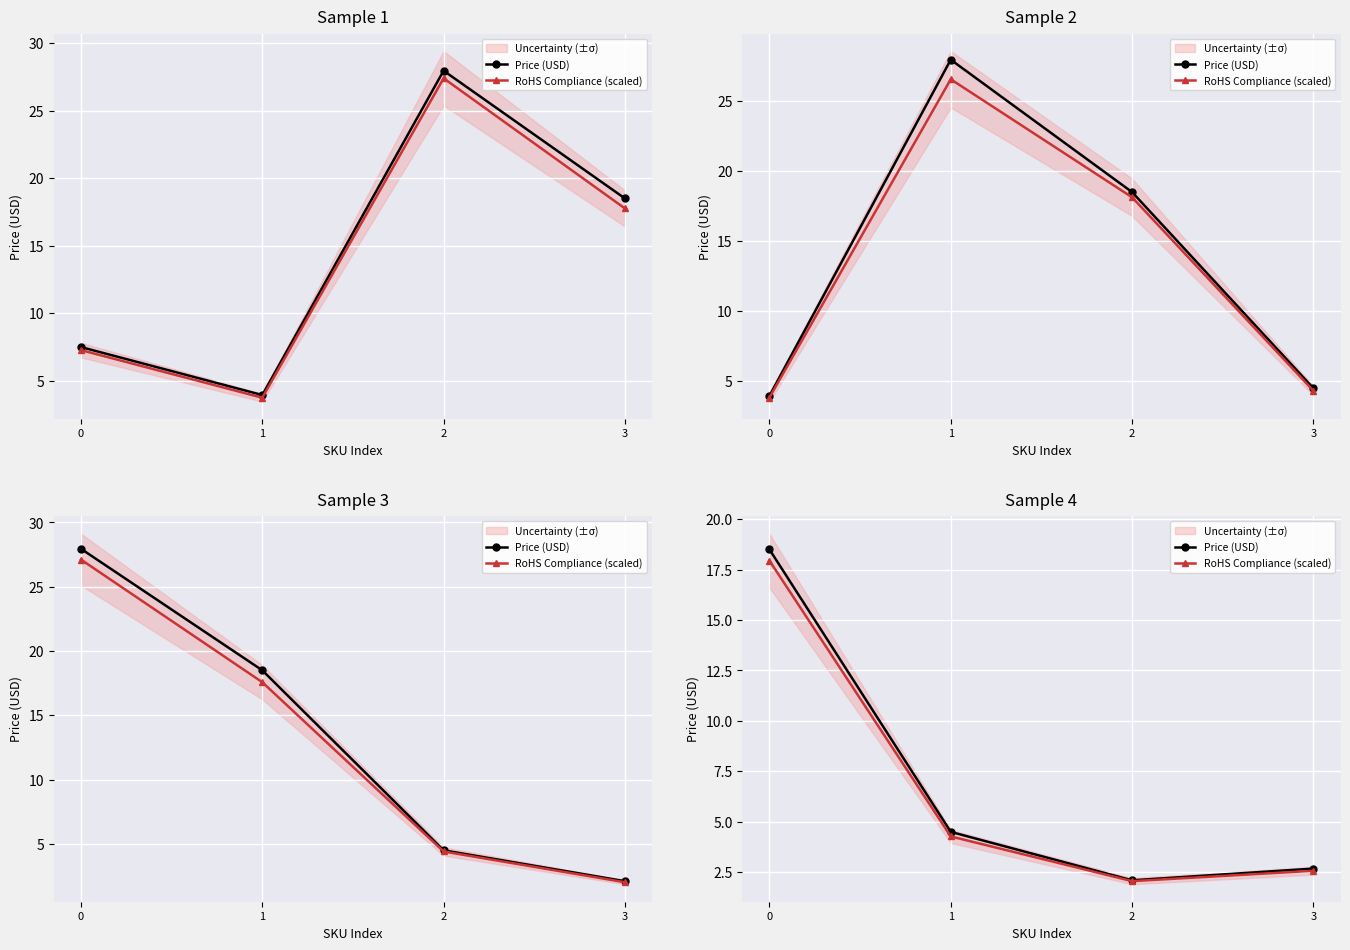

Is the value of Price (USD) at 0 greater than the value of RoHS Compliance (scaled) at 3?

Yes